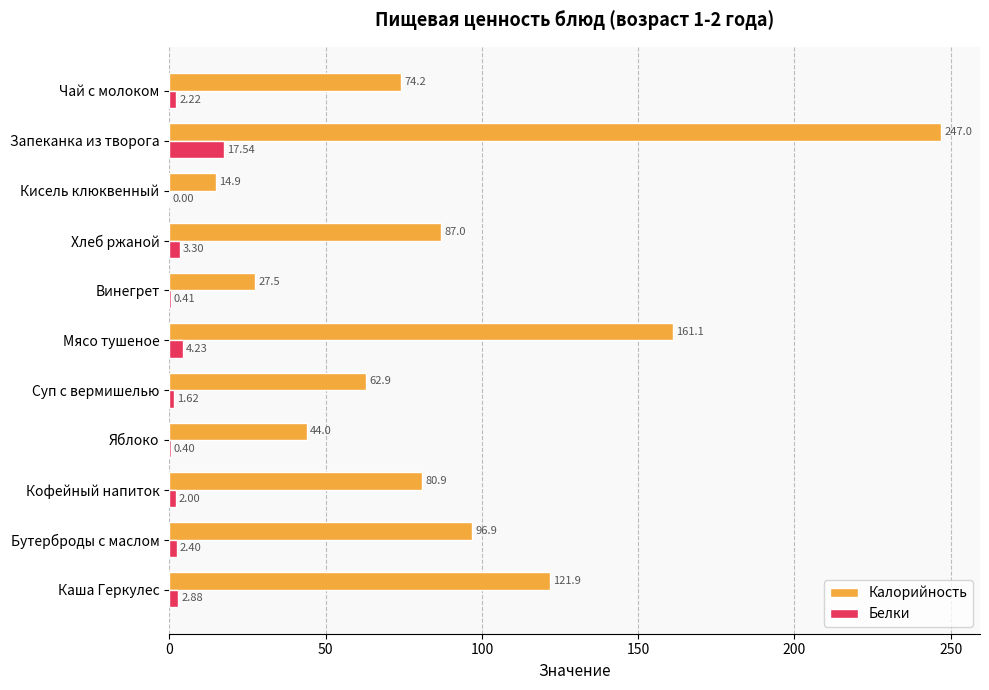

Which label corresponds to the largest value in the chart?

Запеканка из творога